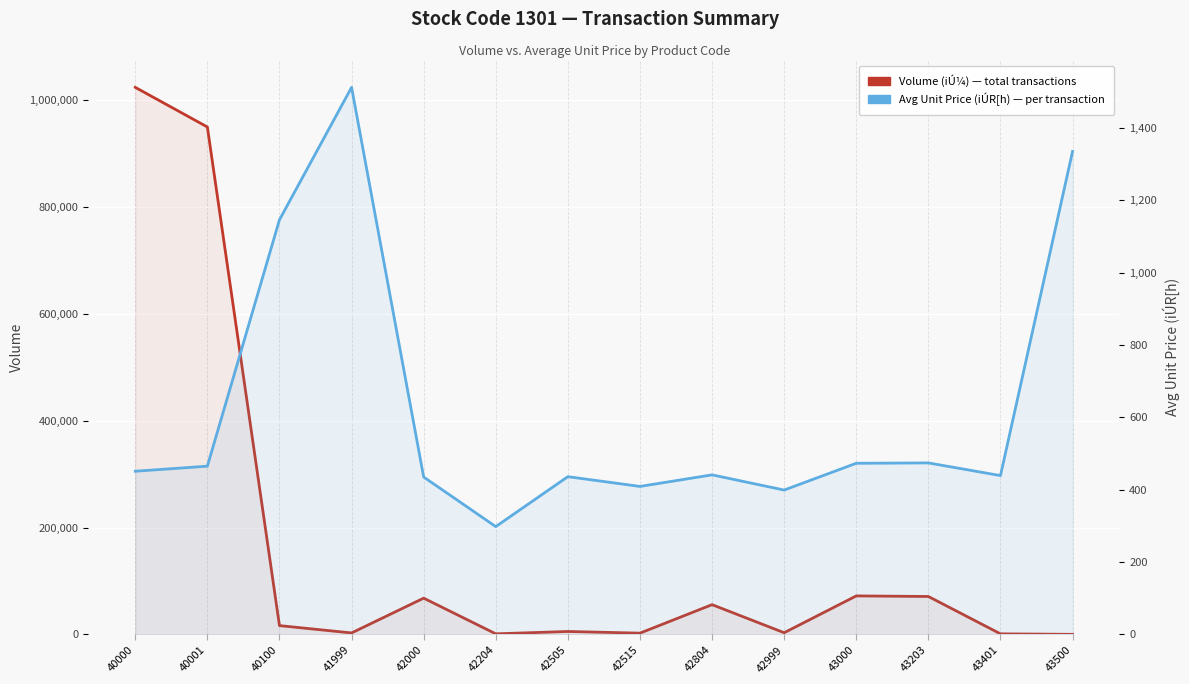

What is the total value across all series at 42999?

3558